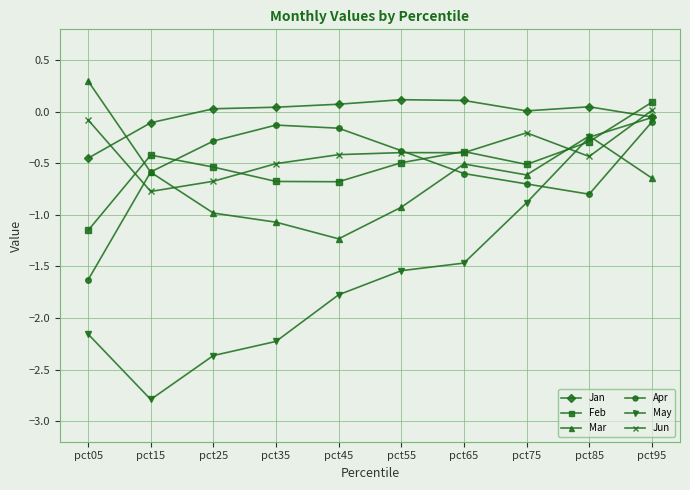

How many values in the May series are below -1?

7